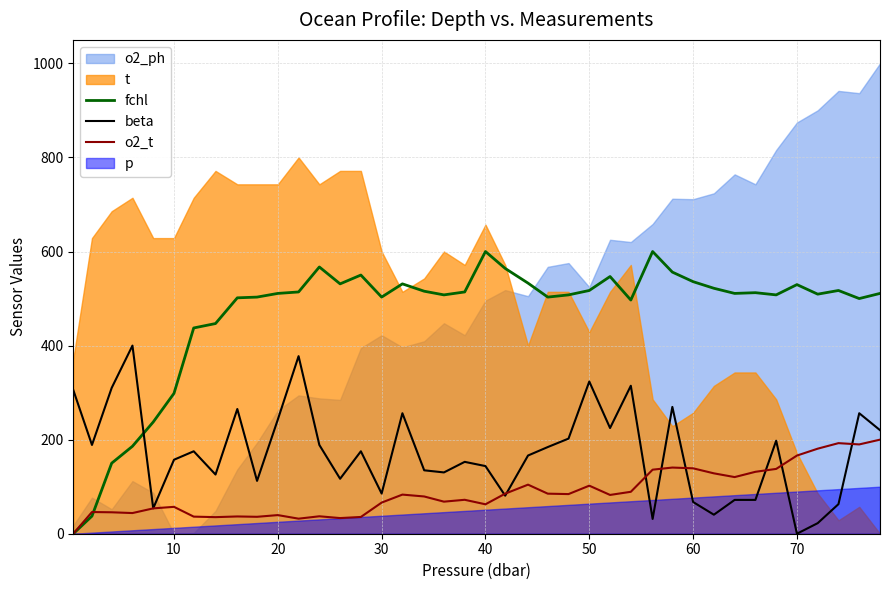

True or false: fchl and beta intersect in this chart.

True